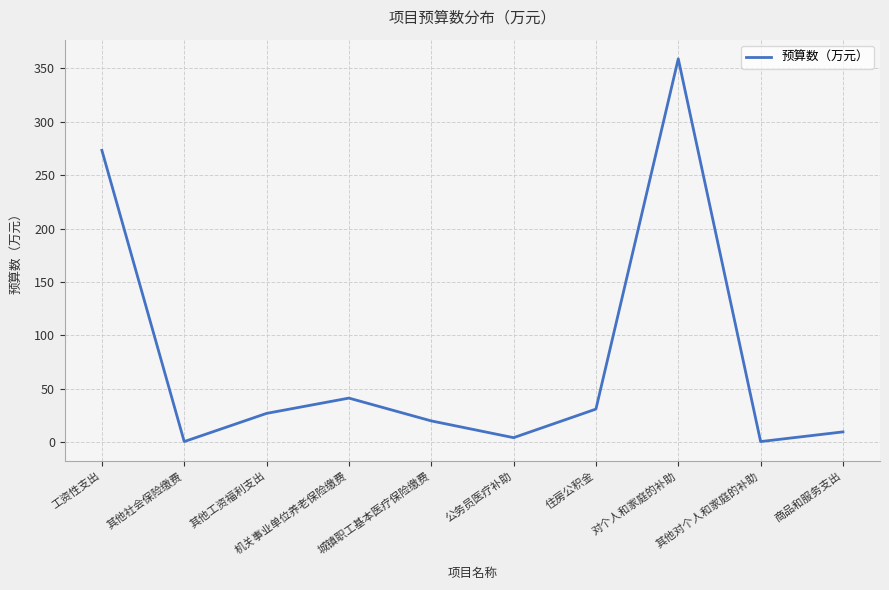

True or false: the data shows 582.7 at 对个人和家庭的补助.

False